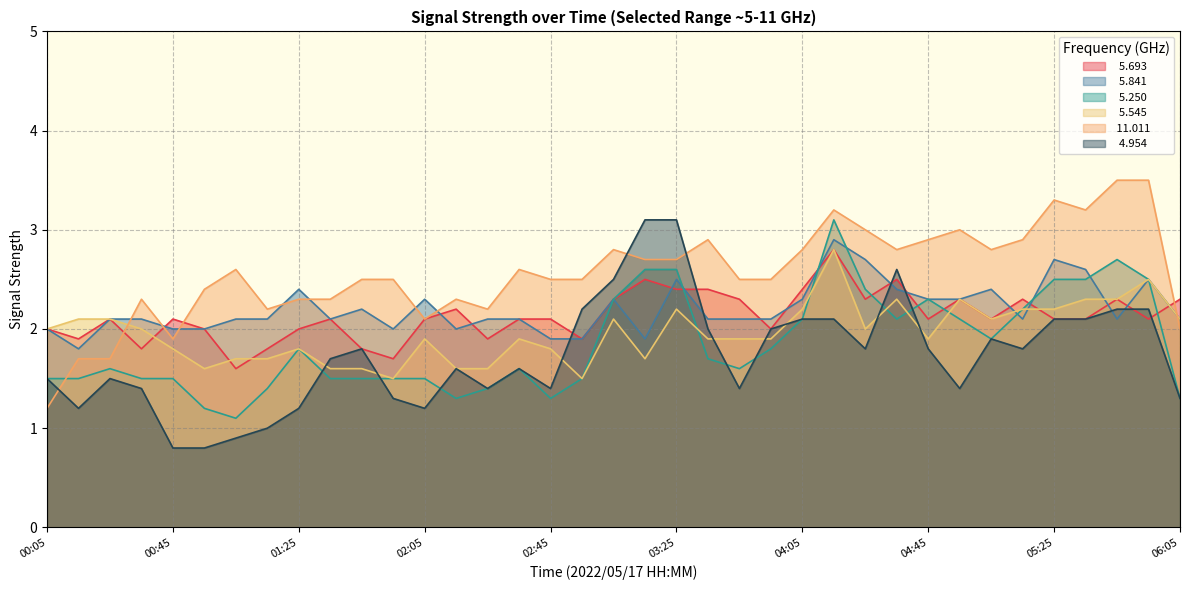

What is the label of the 29th point from the right?

01:25